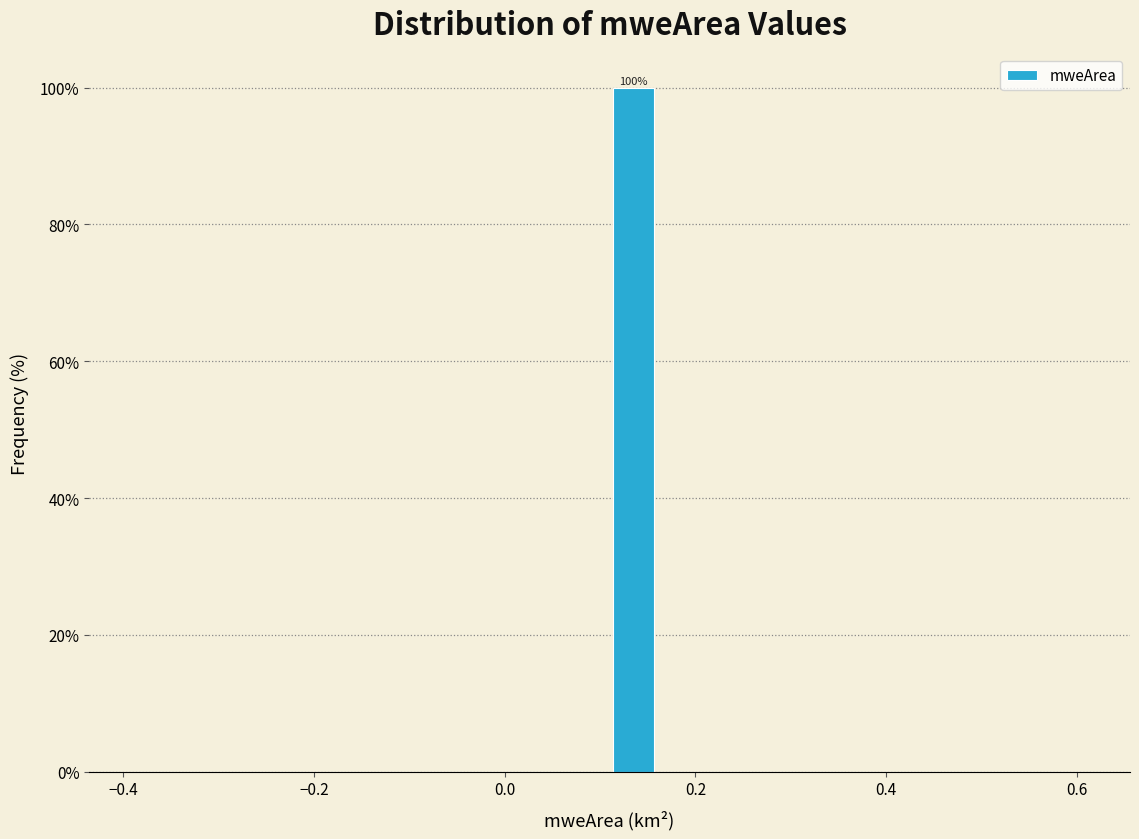

Read against the x-axis, roughly where is the centre of the tallest bar?

0.14